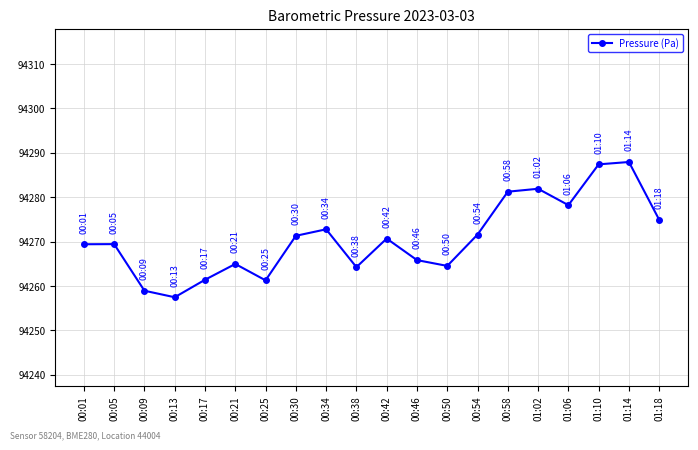

How many distinct data groups are displayed?

1